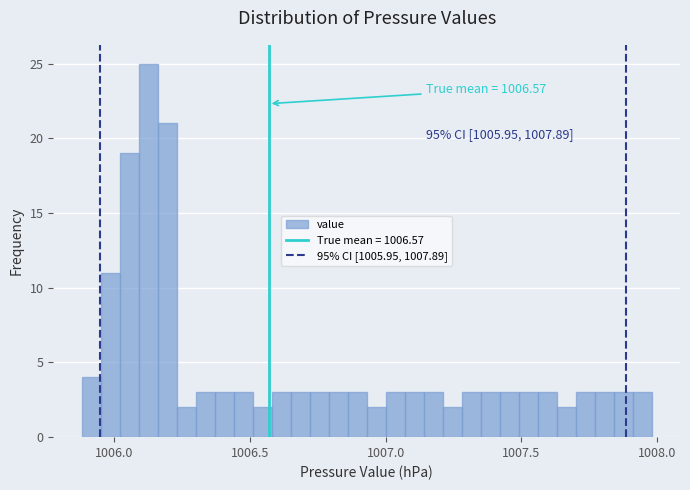

Around what value on the x-axis is the tallest bar? Give the approximate position of its centre, as read against the axis.

1006.15